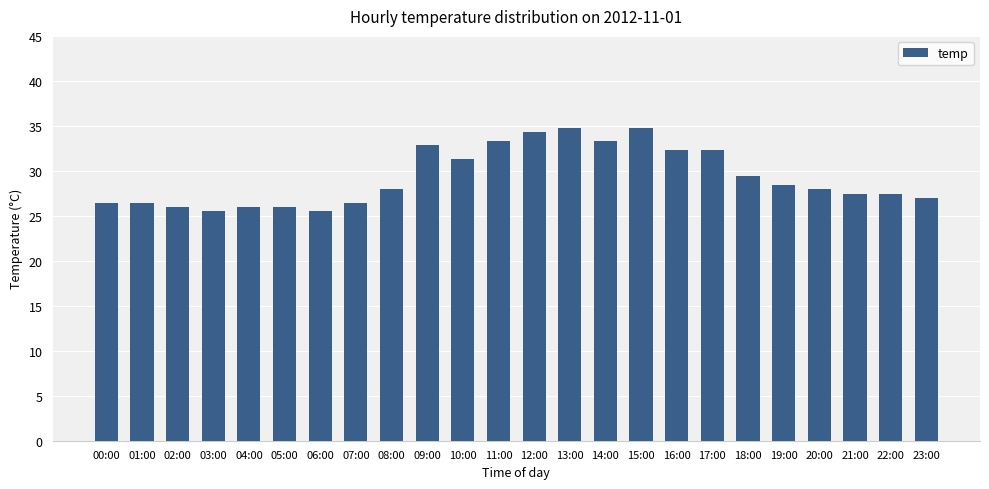

How many bars are there in total?

24